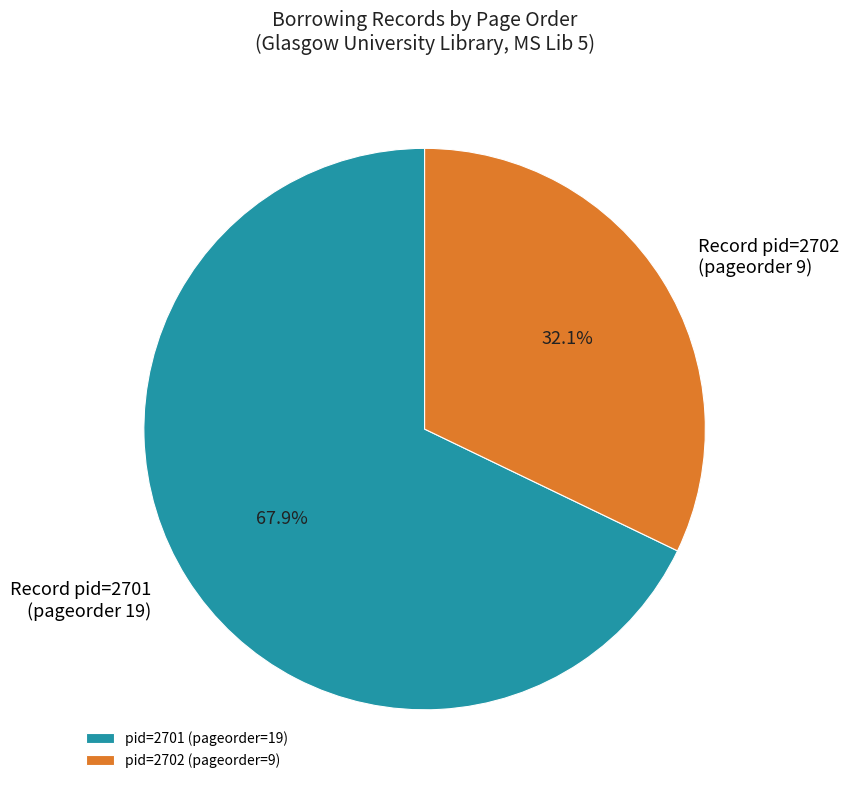

What percentage do Record pid=2701 (pageorder 19) and Record pid=2702 (pageorder 9) together represent?

100.0%